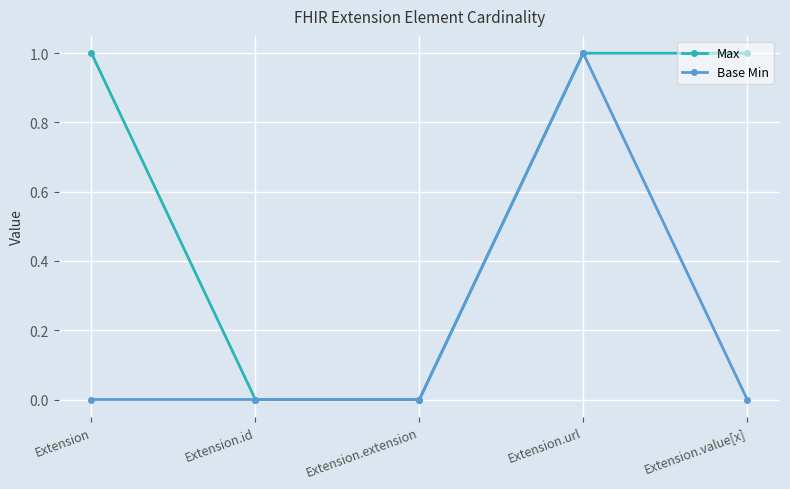

At which label does Base Min reach its peak?

Extension.url